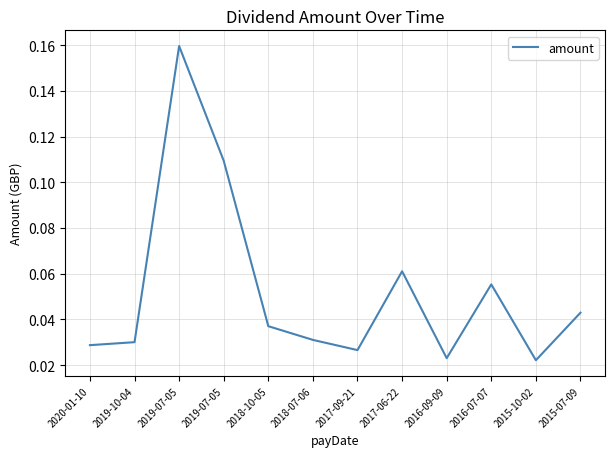

The chart shows a value of 0.0 at 2015-10-02. True or false?

True